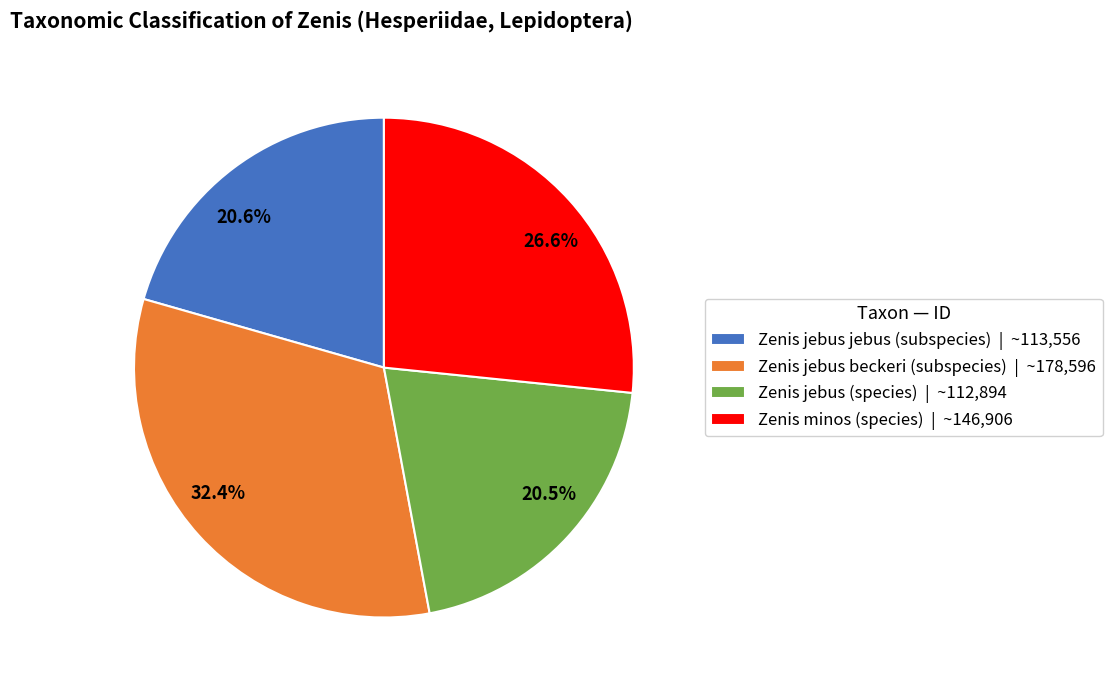

How many slices are in this pie chart?

4